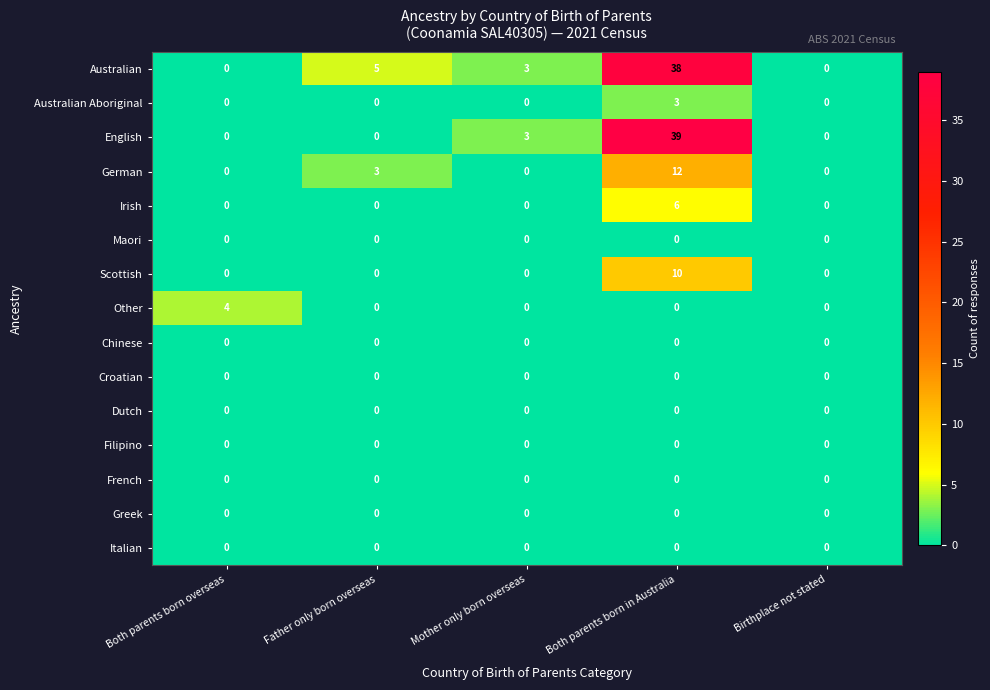

Count the number of data series in this chart.

15